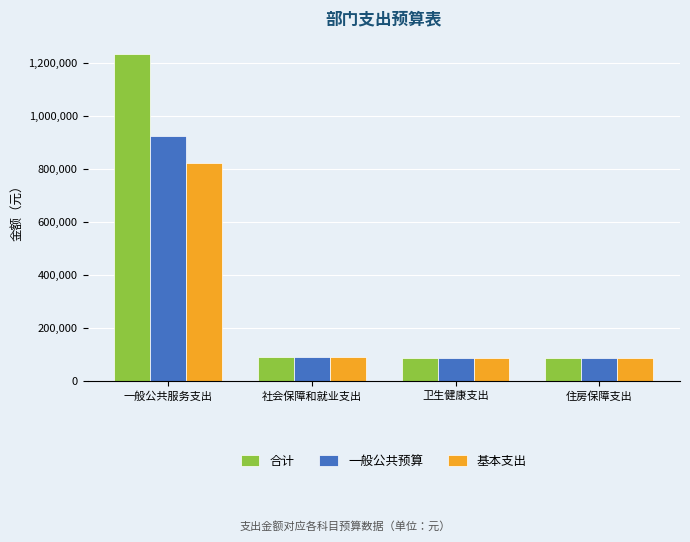

True or false: 一般公共预算 has a value of 140094.3 at 卫生健康支出.

False